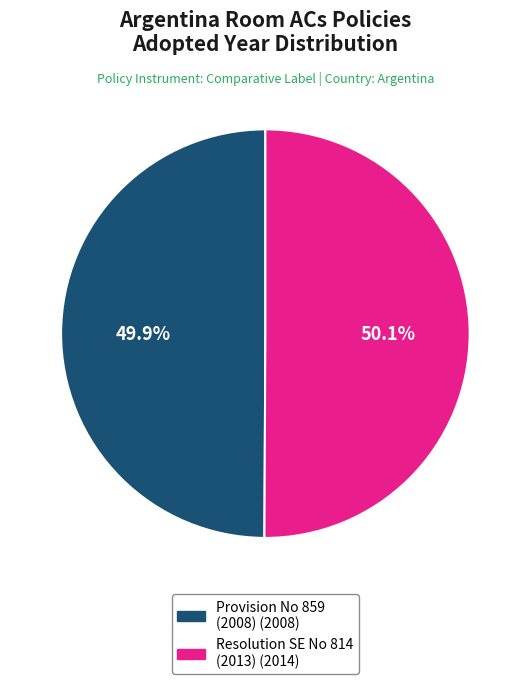

Is there any slice that represents more than half of the pie?

Yes